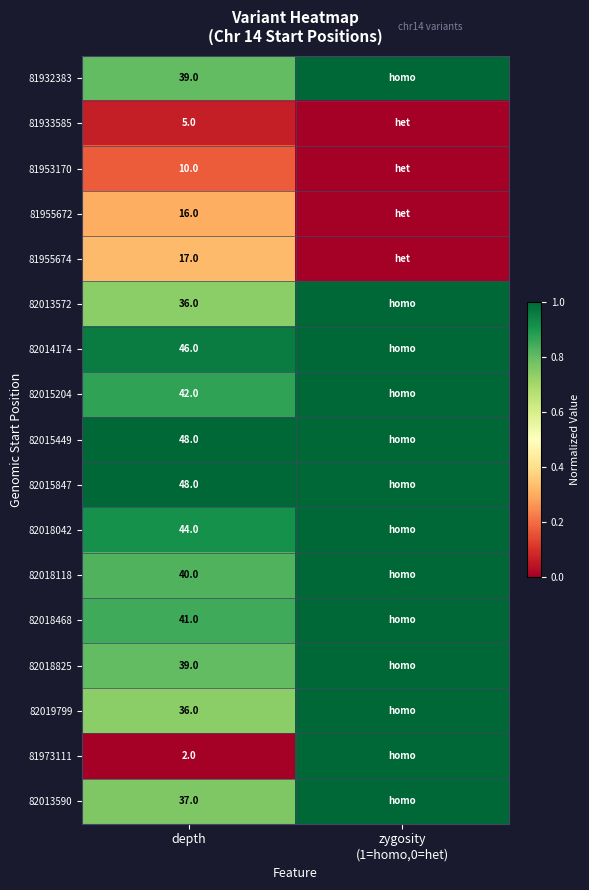

What is the total value across all series at depth?

546